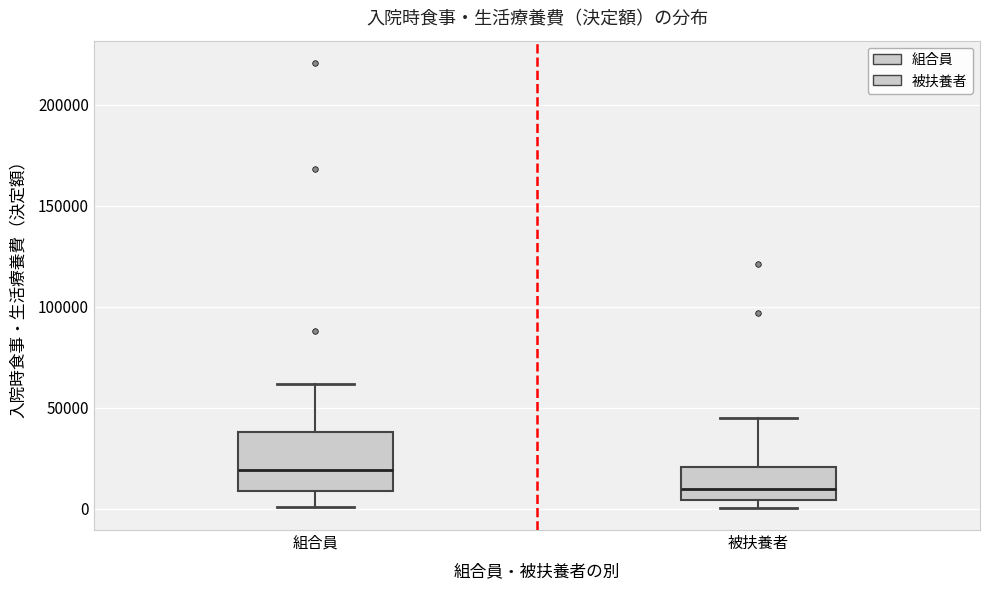

Reading left to right, read every box against the y-axis: the position of its median line, the range the box covers, and the ends of its whiskers. The values are not printed on the chart, so give them approximately, as read against the axis.

組合員: median 20000, box 10000 to 40000, whiskers 0 to 60000
被扶養者: median 10000, box 5000 to 20000, whiskers 0 to 45000